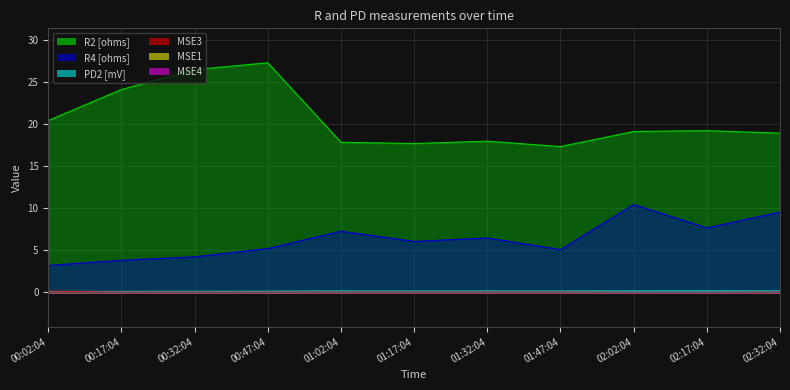

The value of R4 [ohms] at 01:32:04 is 4.2. True or false?

False